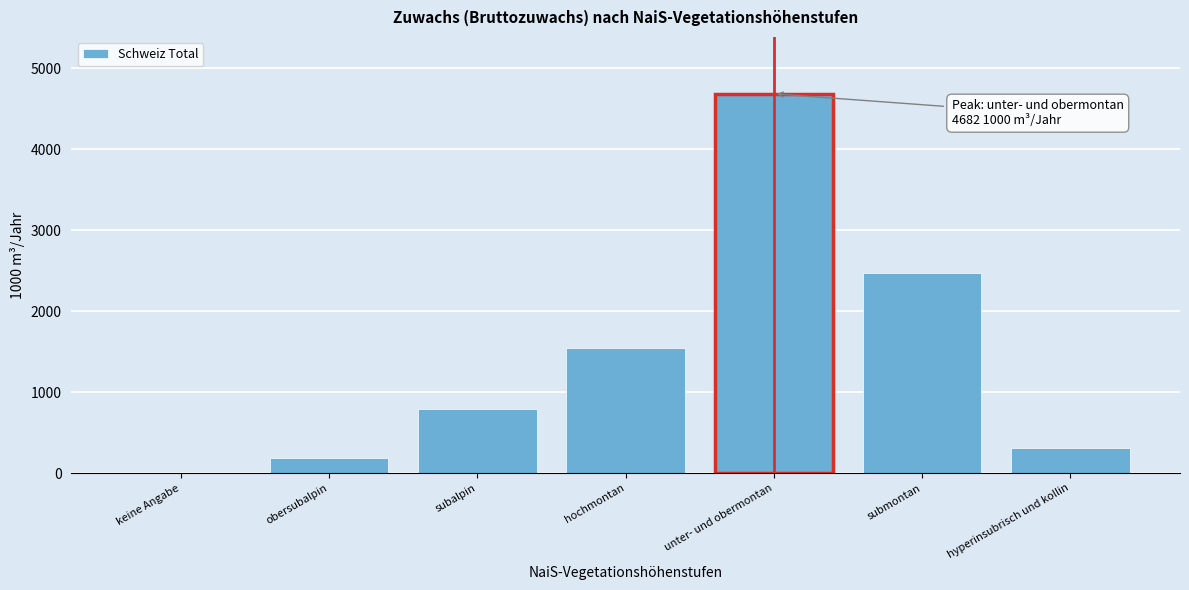

Reading left to right, extract all data points from this chart.

keine Angabe=0	obersubalpin=187	subalpin=794	hochmontan=1548	unter- und obermontan=4682	submontan=2475	hyperinsubrisch und kollin=314